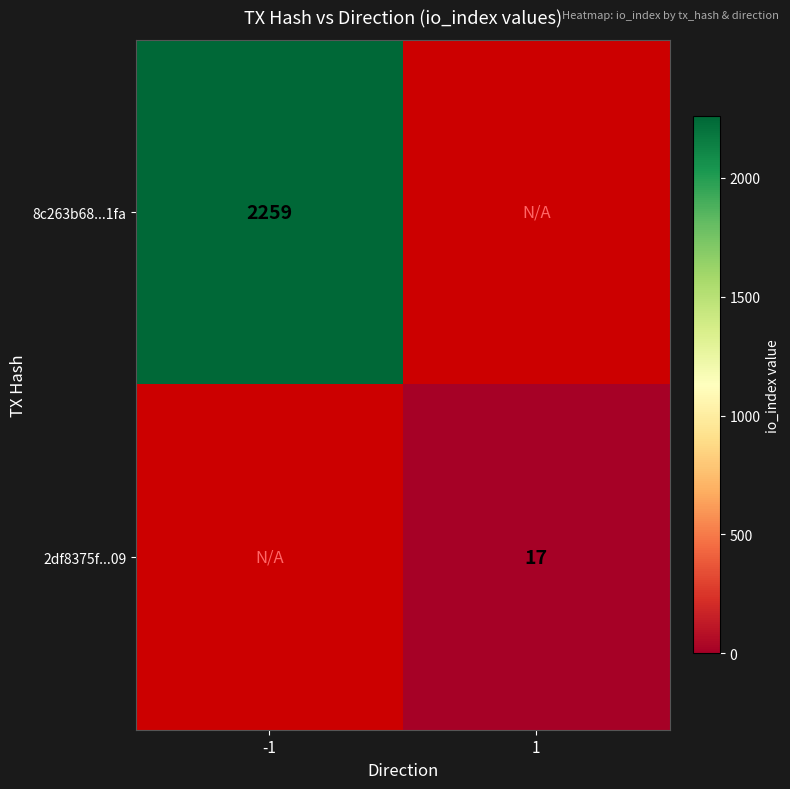

Is it true that 8c263b68...1fa equals 1271 at -1?

False